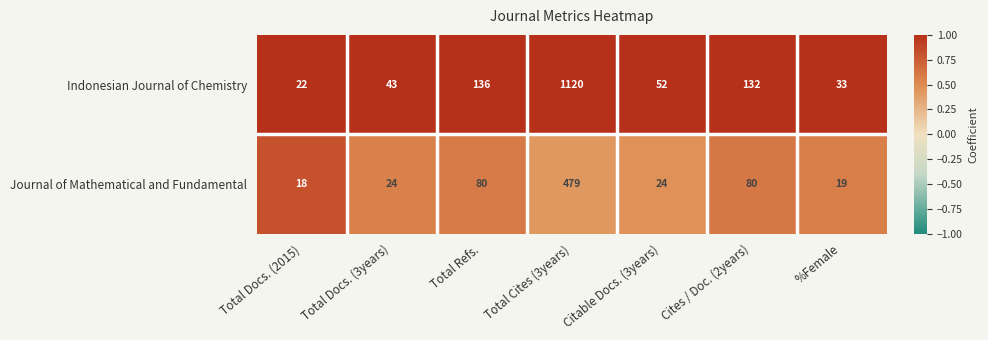

Count the number of data series in this chart.

2